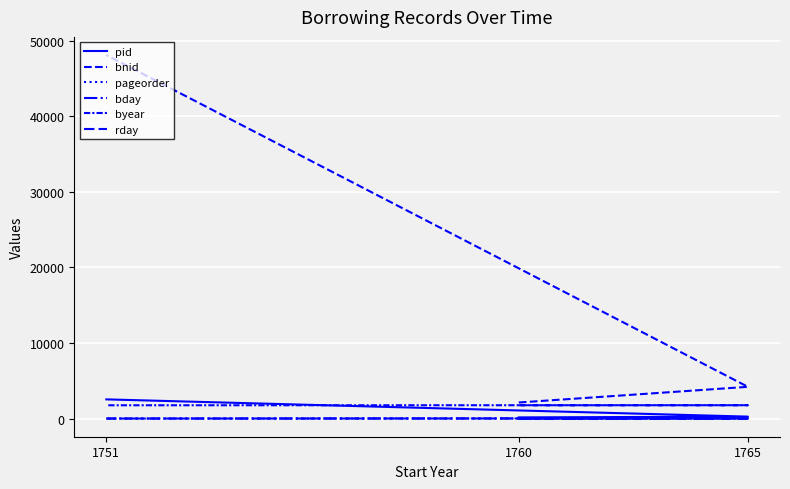

What is the maximum value for bday?

24